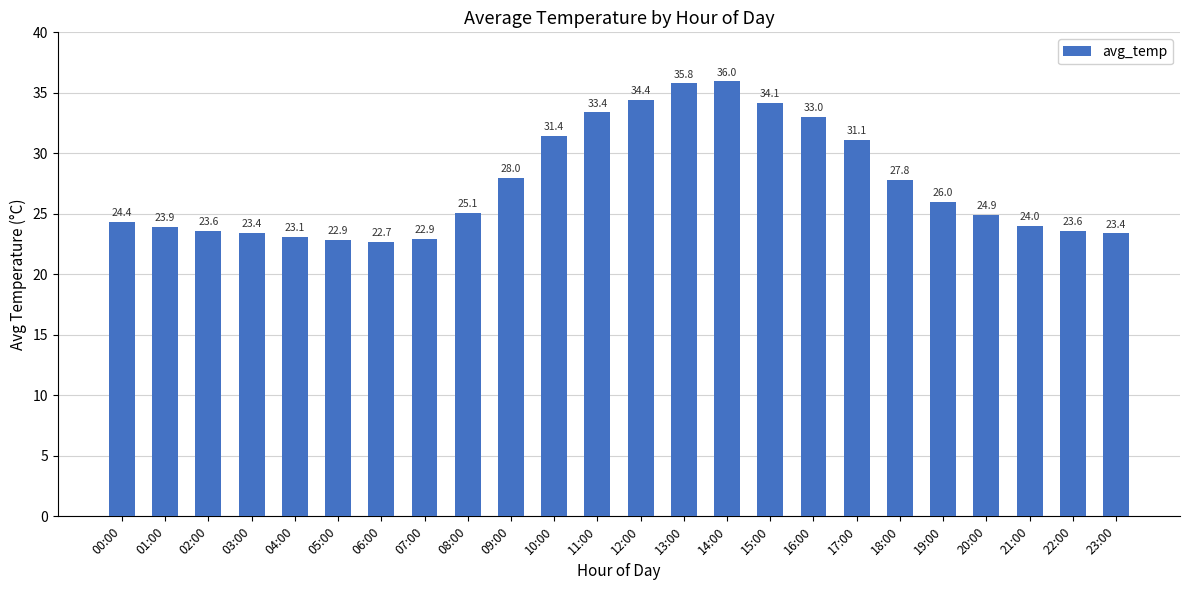

Is it true that the value at 22:00 is 23.6?

True